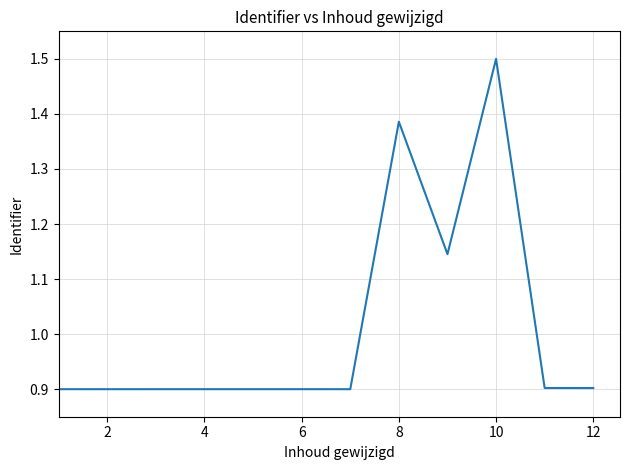

What is the smallest value displayed?

0.9